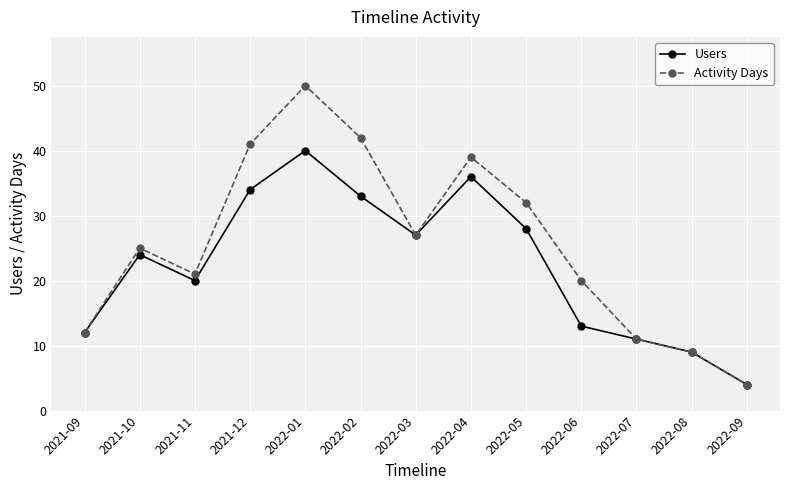

Between 2021-11 and 2022-09, which series saw the biggest shift?

Activity Days